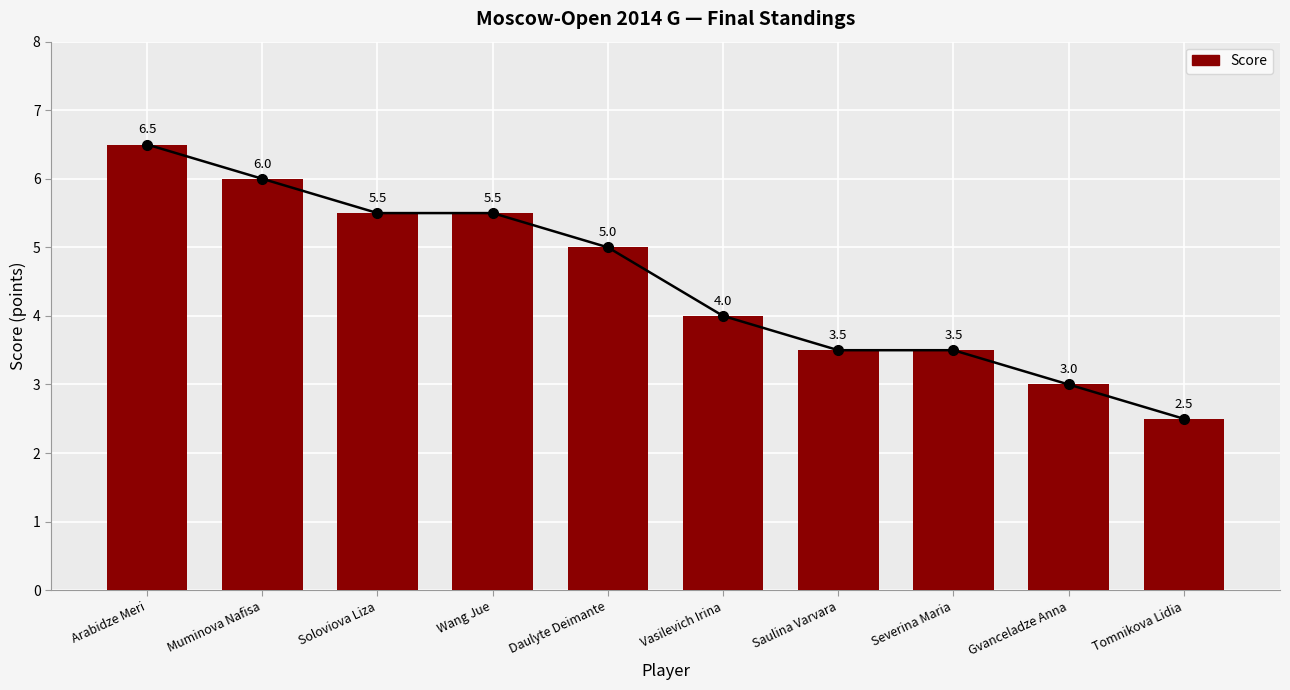

Reading left to right, extract all data points from this chart.

Arabidze Meri=6.5	Muminova Nafisa=6.0	Soloviova Liza=5.5	Wang Jue=5.5	Daulyte Deimante=5.0	Vasilevich Irina=4.0	Saulina Varvara=3.5	Severina Maria=3.5	Gvanceladze Anna=3.0	Tomnikova Lidia=2.5